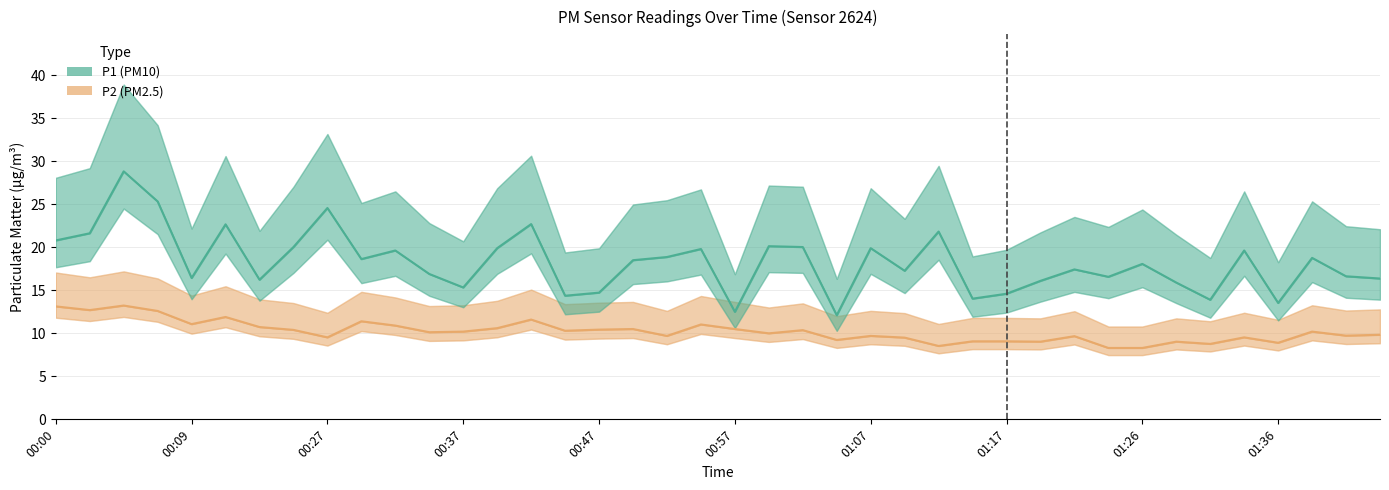

Is it true that P2 equals 18.8 at 10?

False